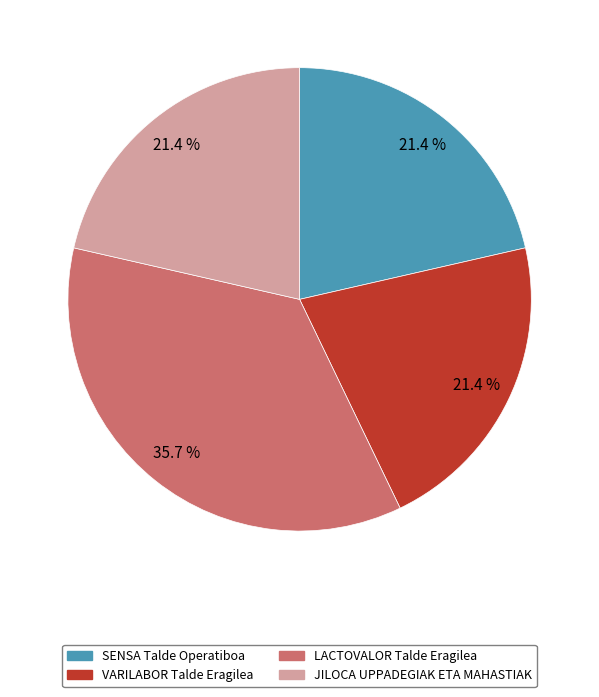

Count the number of slices in the pie.

4